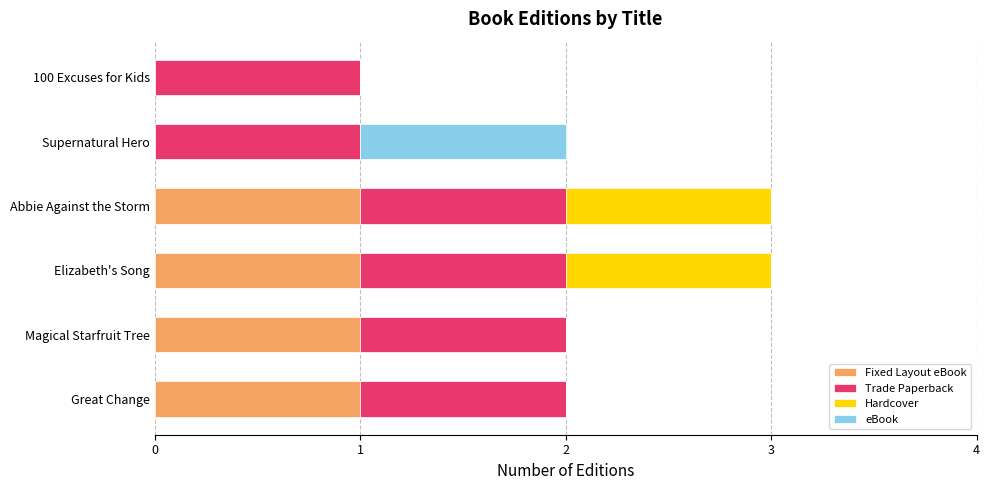

What are all the series names shown in the legend?

Fixed Layout eBook, Trade Paperback, Hardcover, eBook